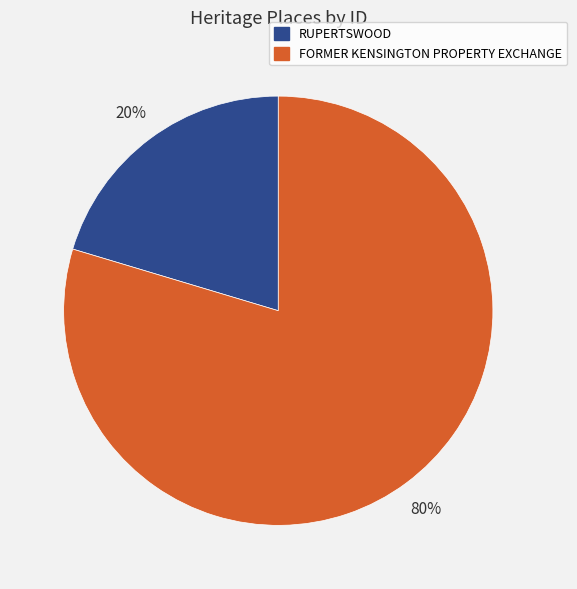

The RUPERTSWOOD slice represents 20% of the pie. True or false?

True